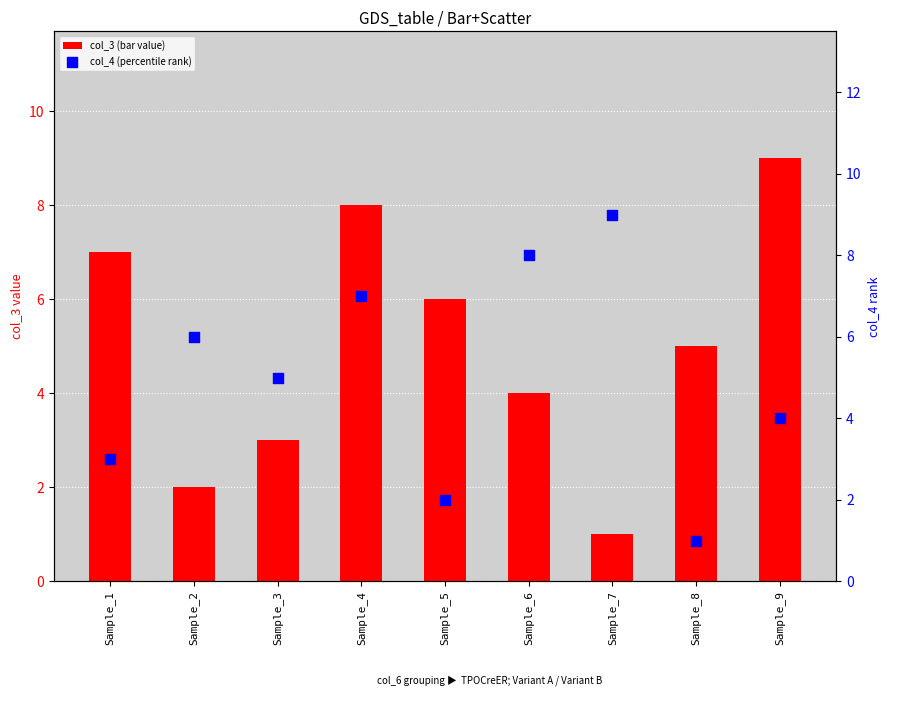

Which series has the largest total across all categories?

col_3 (bar value)